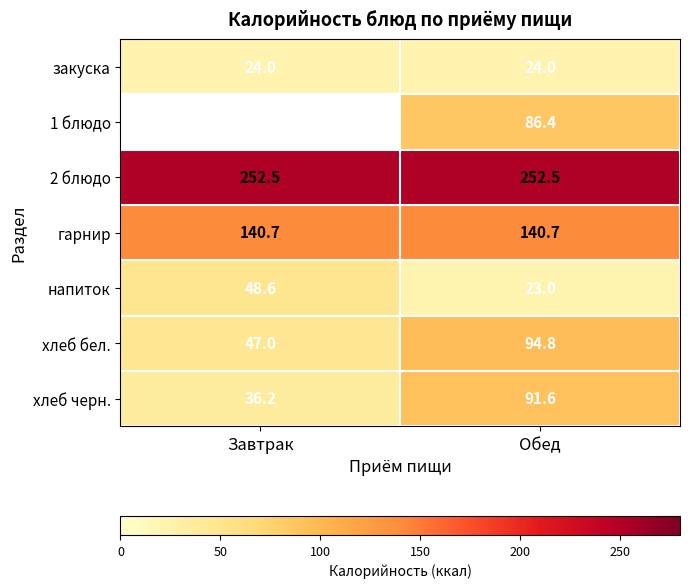

What is the total value across all series at Обед?

713.0